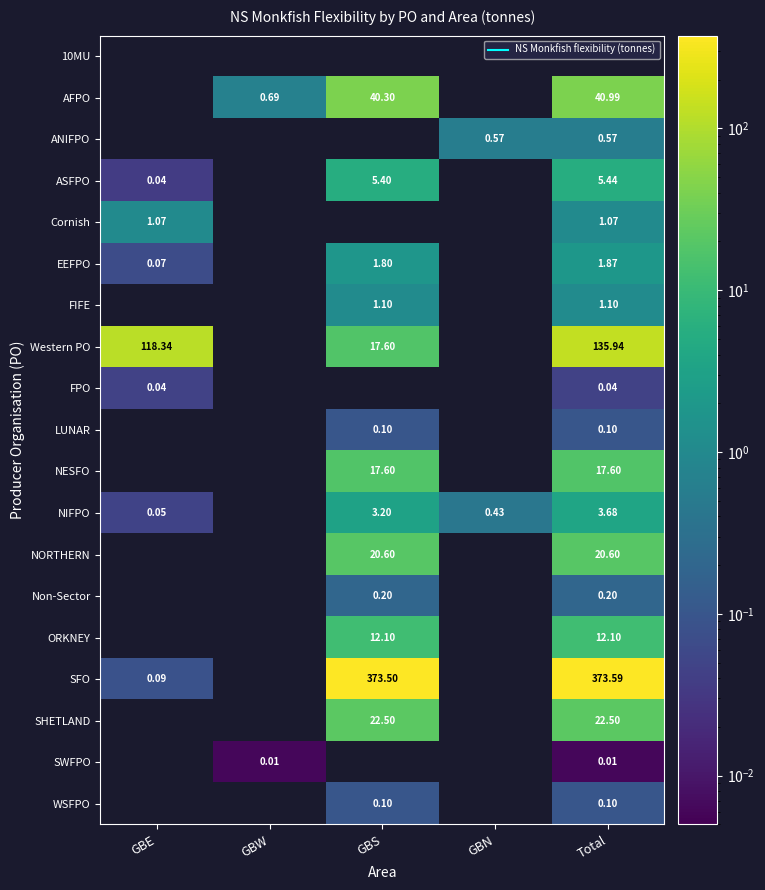

Between GBW and GBN, which is larger?

GBN